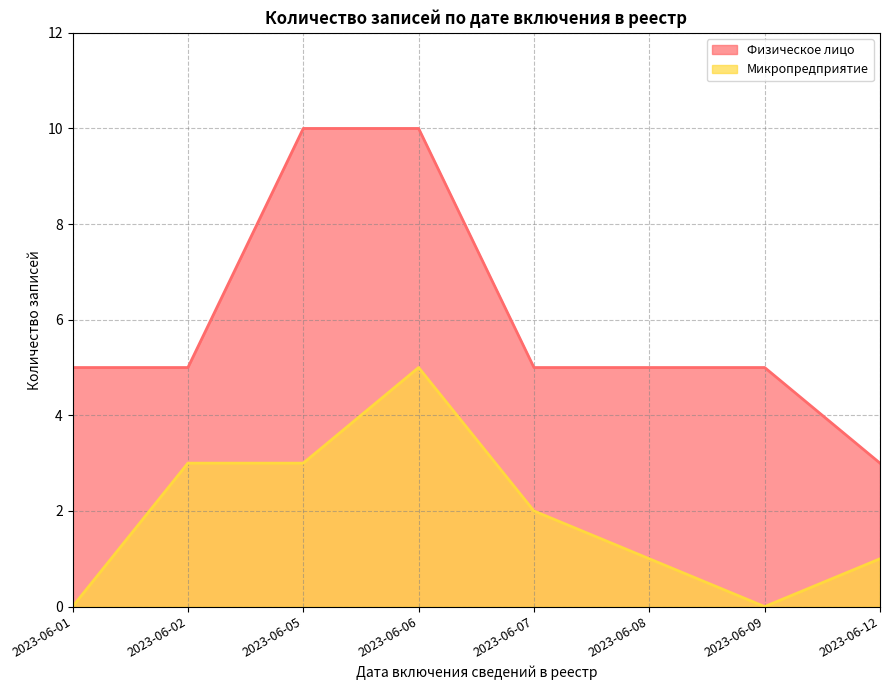

At which label does Микропредприятие reach its peak?

2023-06-06